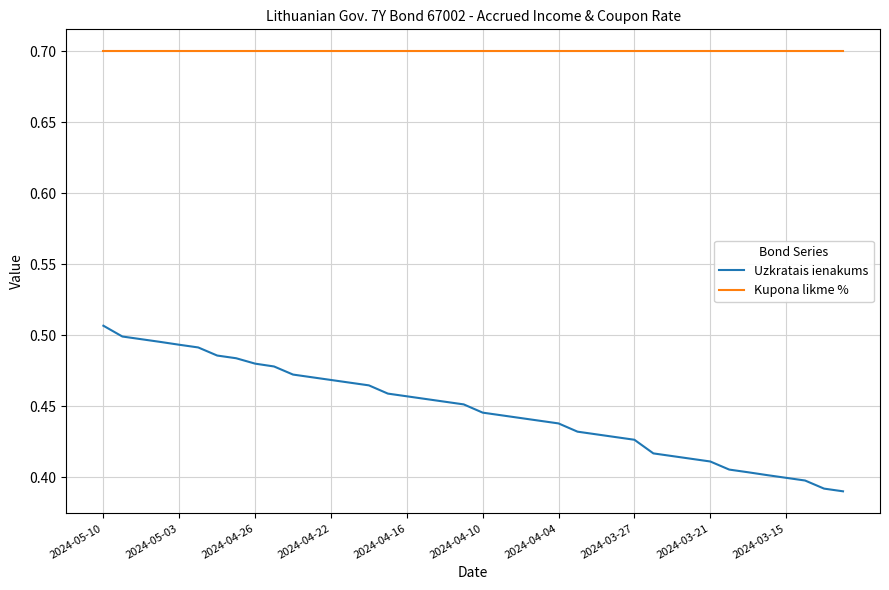

What is the greatest value displayed?

0.7